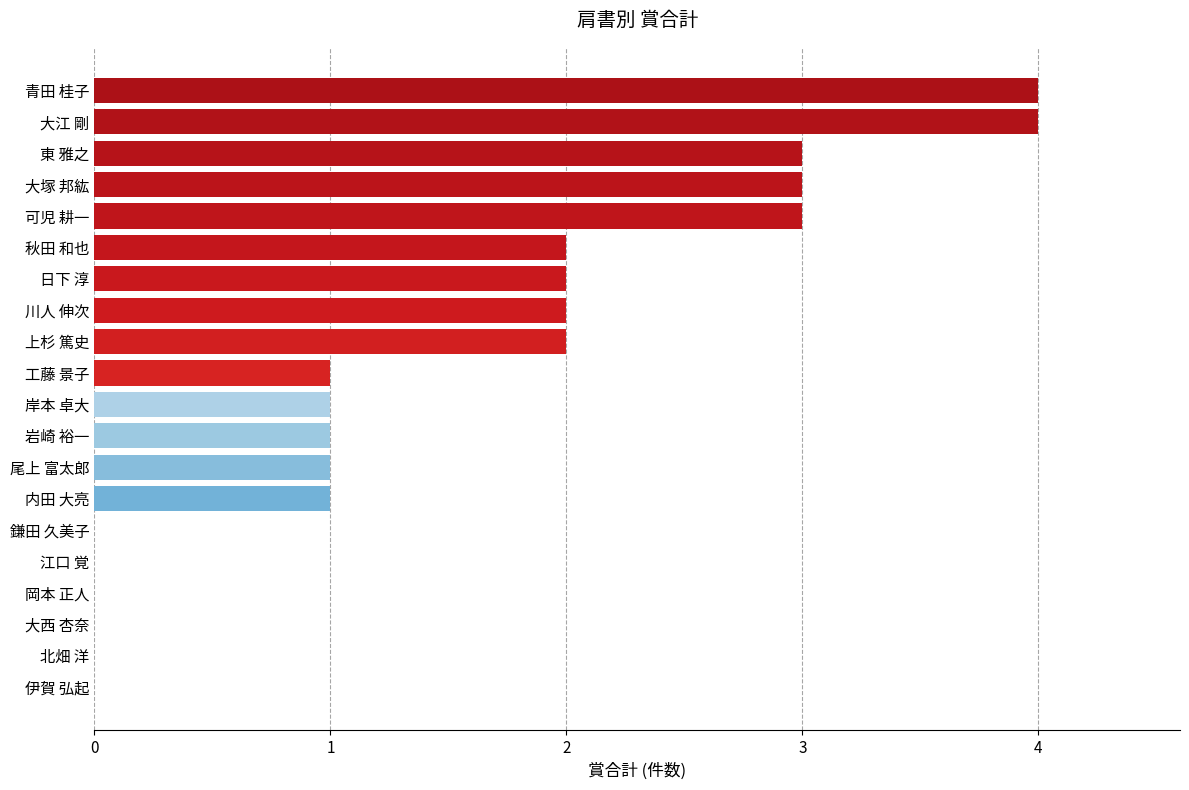

True or false: the data shows 1 at 尾上 富太郎.

True